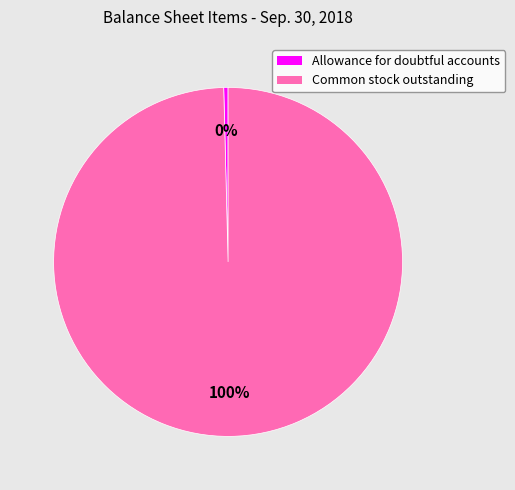

What is the largest slice in the pie chart?

Common stock outstanding